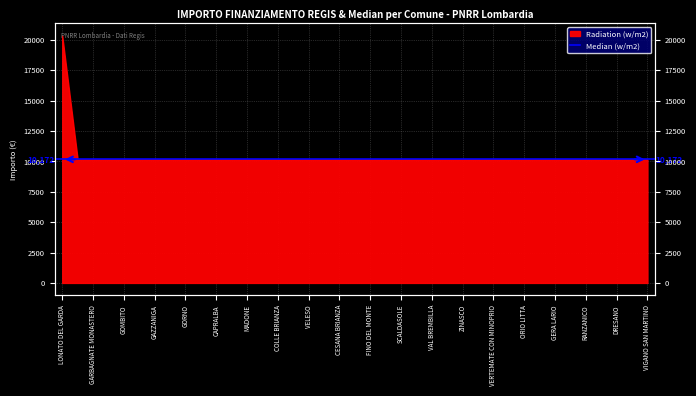

How many categories are shown in the chart?

39